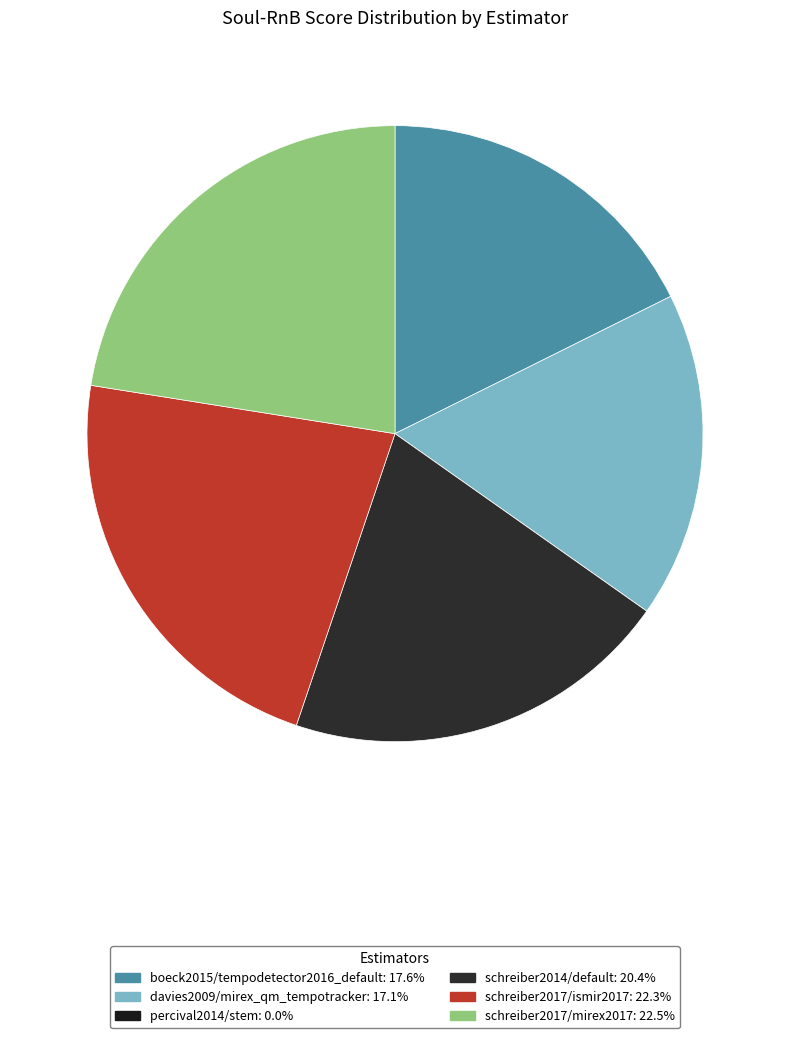

To the nearest percent, what is the average slice percentage?

17%